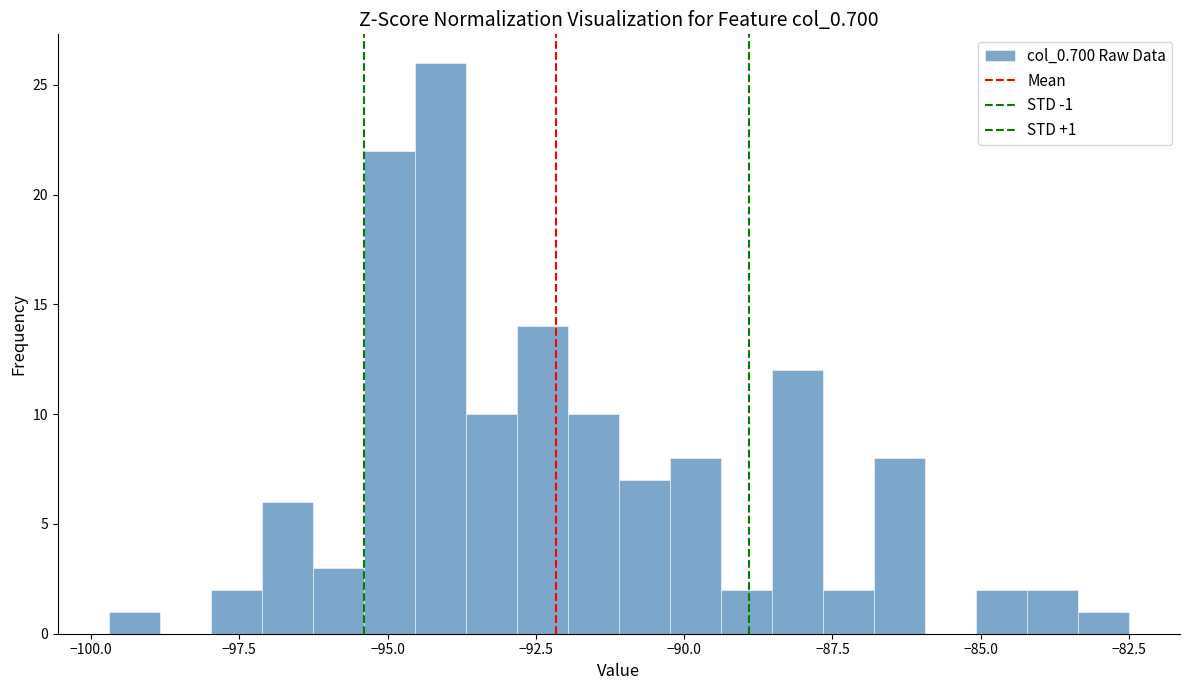

Read against the x-axis, roughly where is the centre of the tallest bar?

-94.0